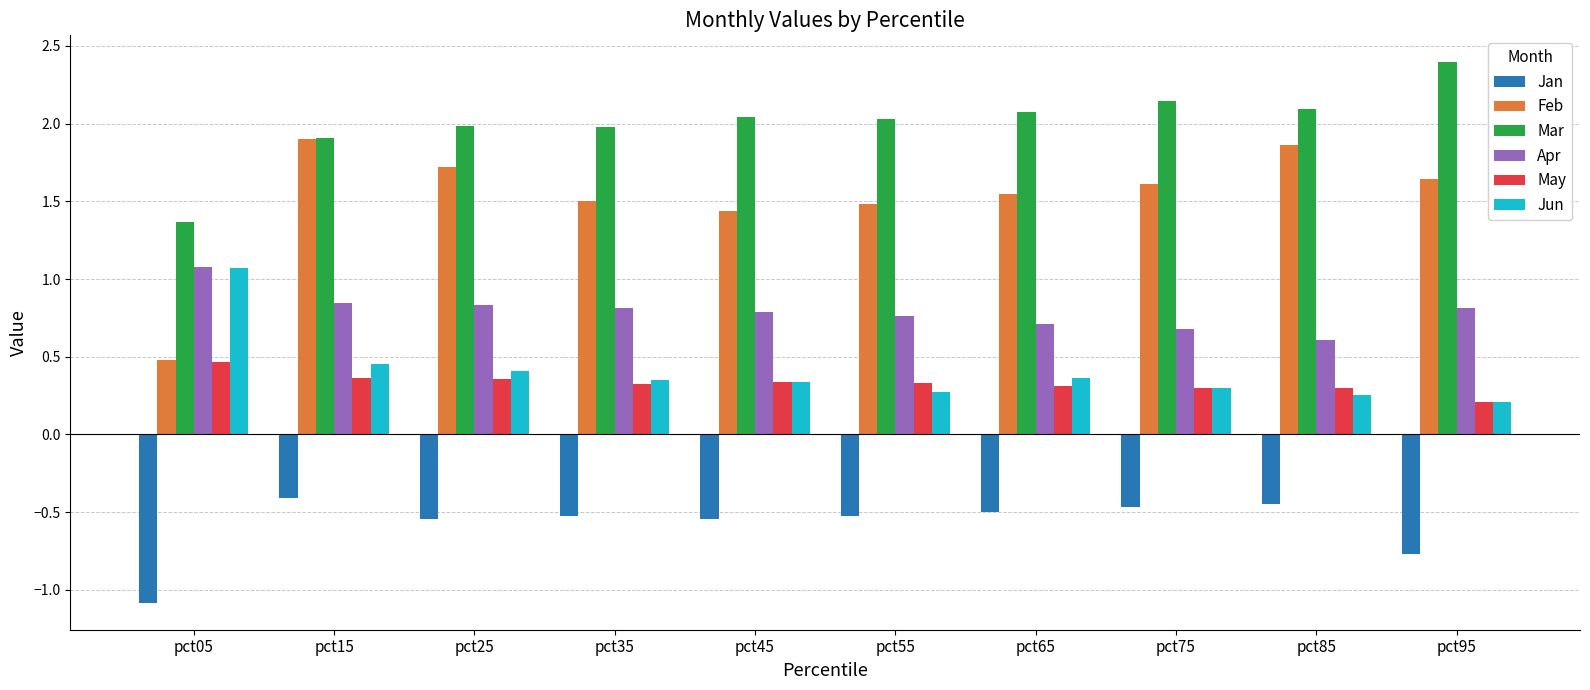

Is it true that Mar equals 3.1 at pct65?

False